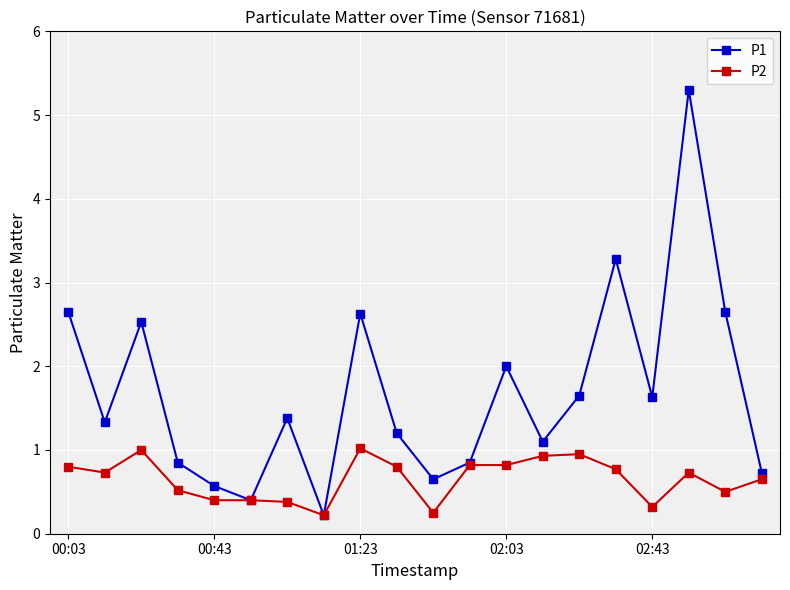

What is the maximum value for P1?

5.3